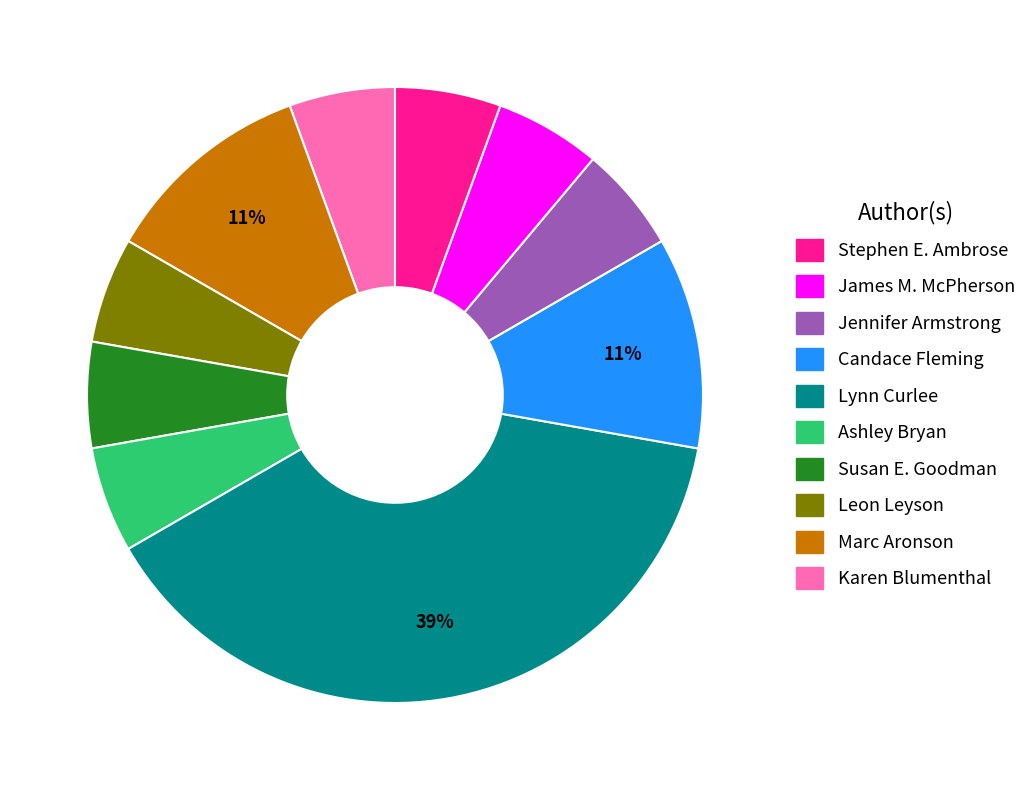

How many slices are in this pie chart?

10